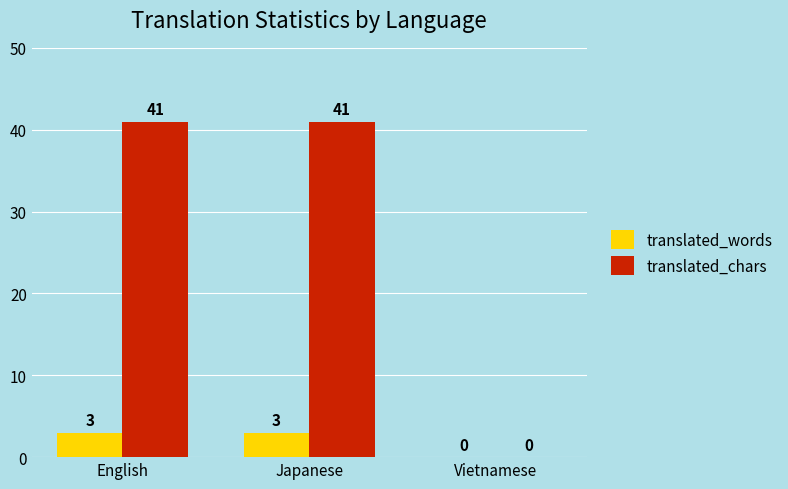

How many categories are shown in the chart?

3